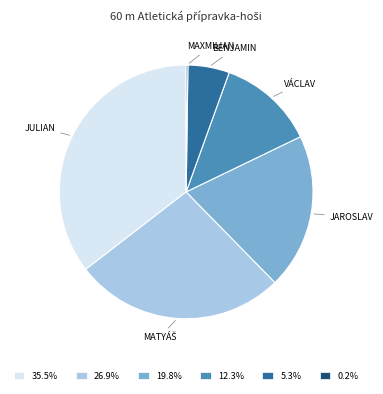

Combined, do 5.3% and 35.5% account for over 50%?

No